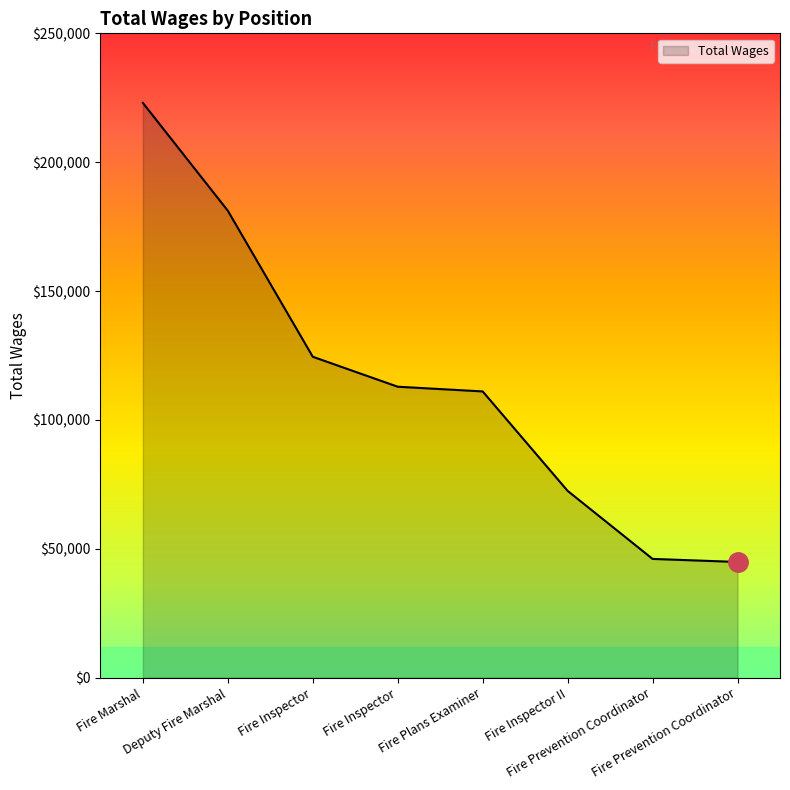

Which category has the highest value across all series?

Fire Marshal